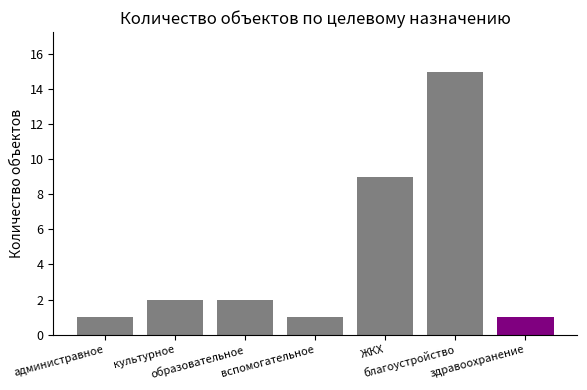

Does the chart contain any negative values?

No